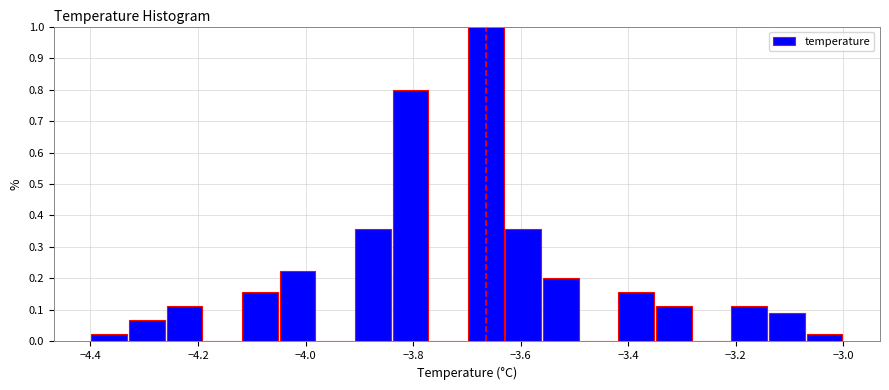

Around what value on the x-axis is the tallest bar? Give the approximate position of its centre, as read against the axis.

-3.66